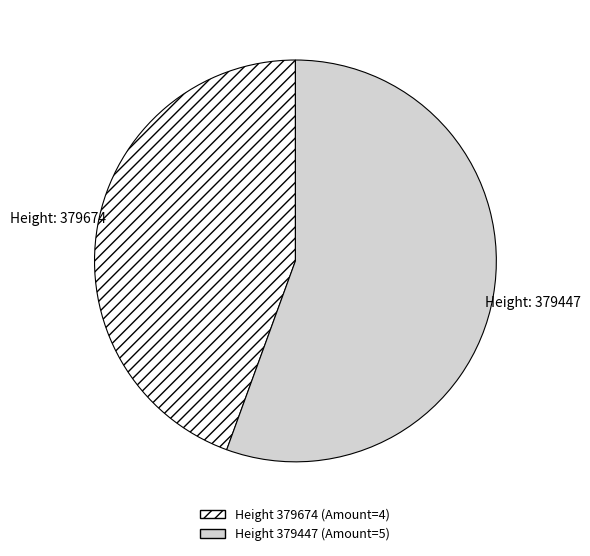

Does any single category account for the majority?

Yes